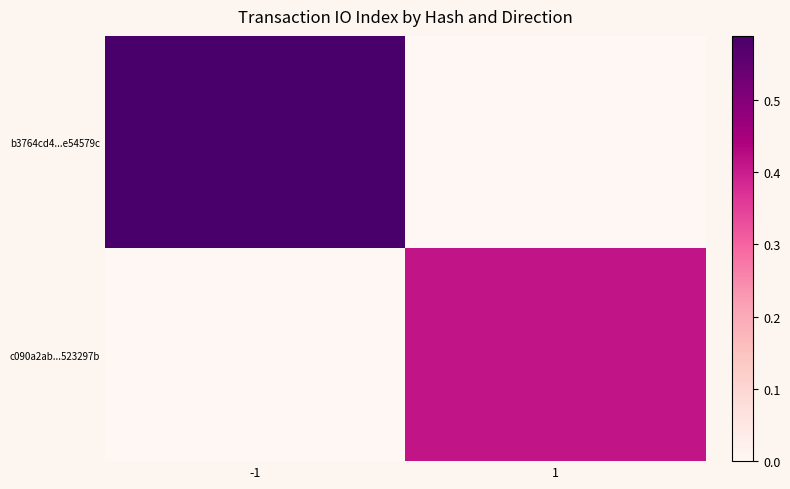

Between 1 and -1, which is larger?

-1